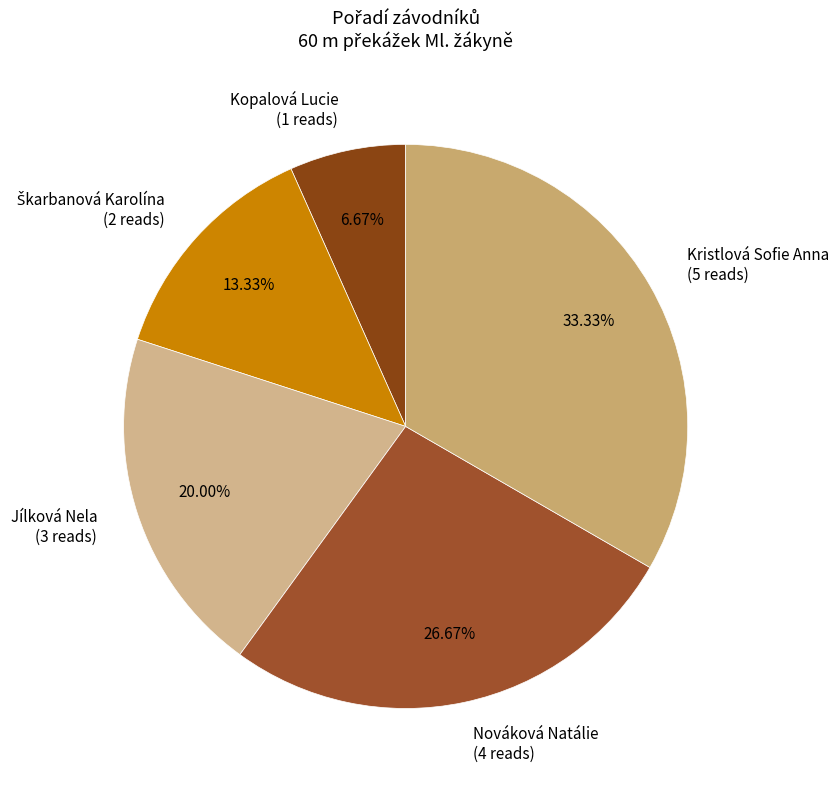

Is it true that Jílková Nela is 20% of the pie?

True